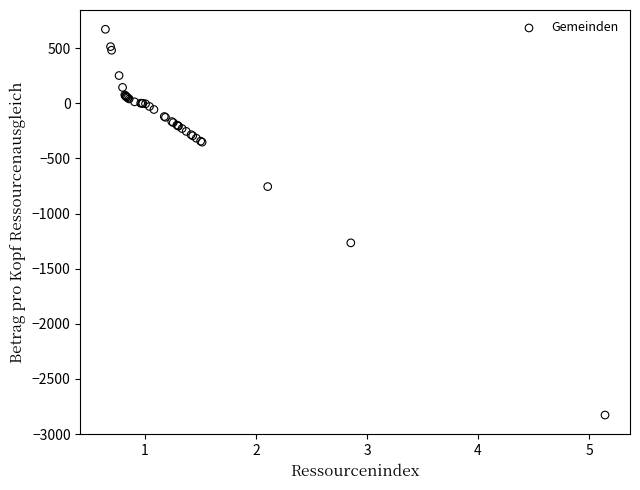

What Y value in the scatter plot is closest to -1077?

-1265.5